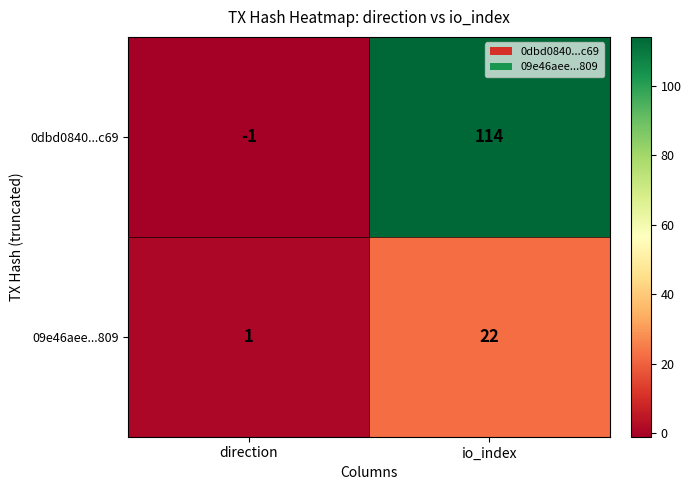

At which category is the sum across all series the highest?

io_index